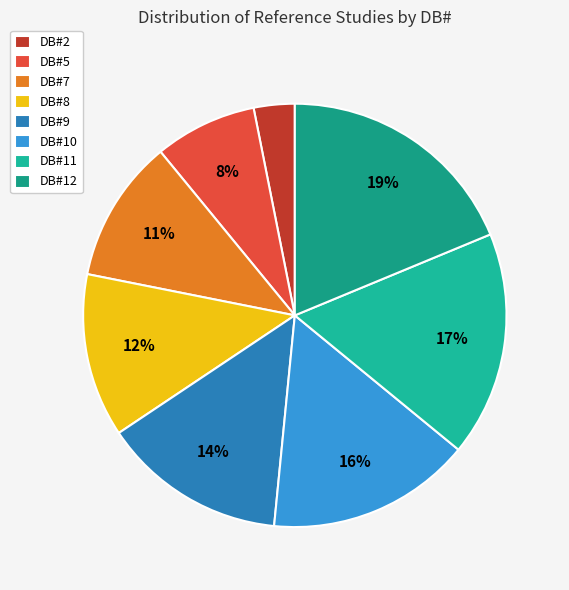

To the nearest percent, what is the combined percentage of DB#12 and DB#5?

27%